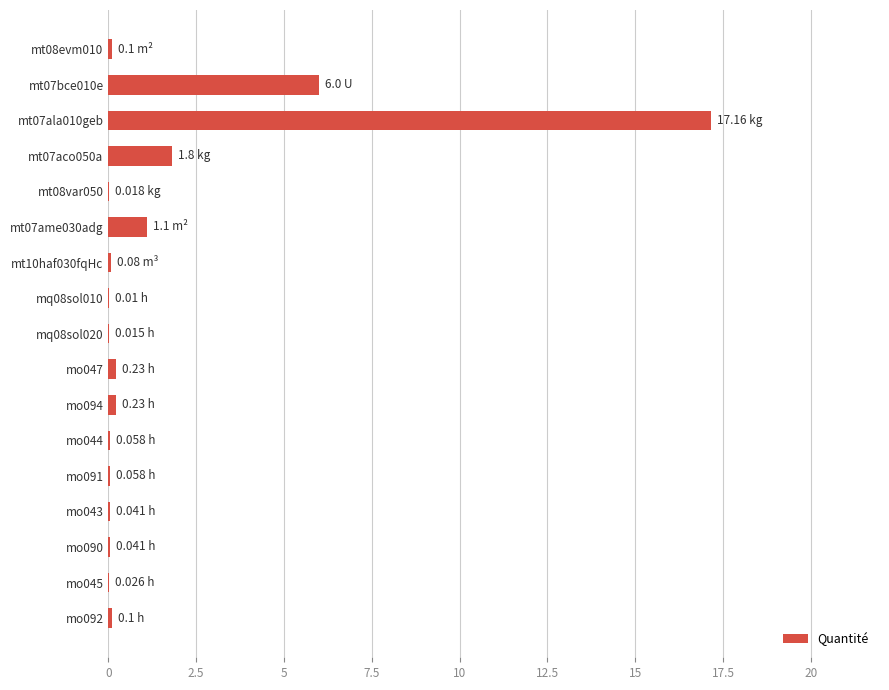

What is the sum of all values?

27.1